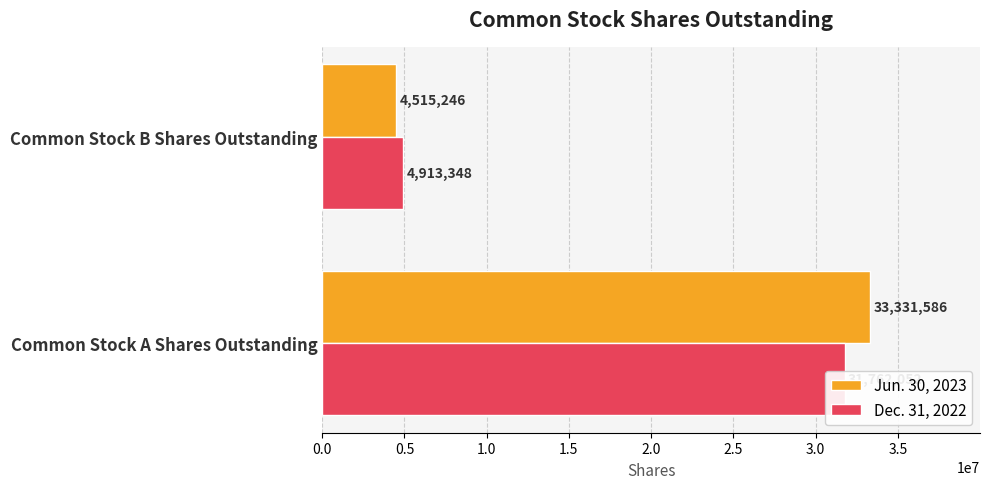

List the series in order of their peak value, lowest first.

Dec. 31, 2022, Jun. 30, 2023